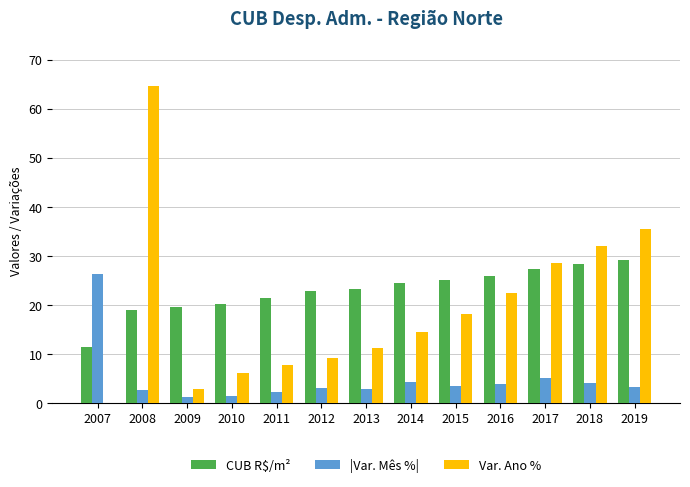

The value of CUB R$/m² at 2012 is 22.8. True or false?

True